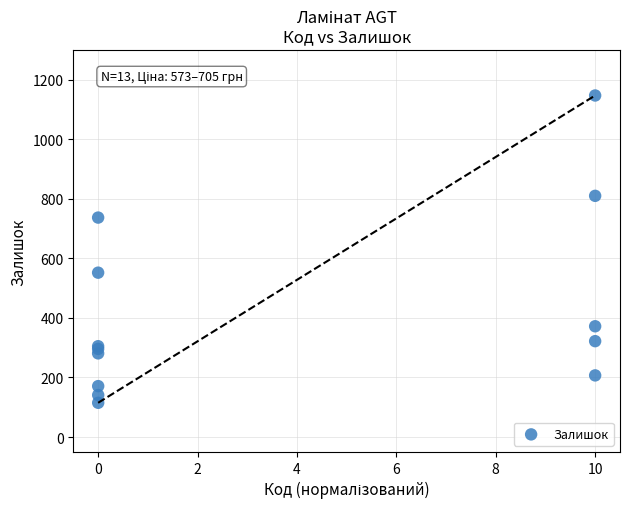

What Y value in the scatter plot is closest to 631?

552